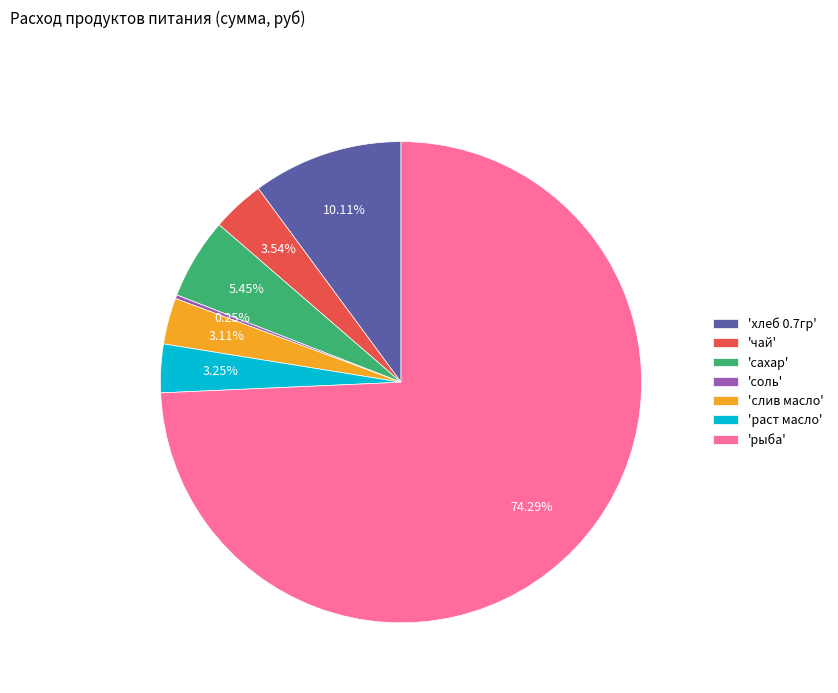

Which has a higher value, 'чай' or 'сахар'?

'сахар'